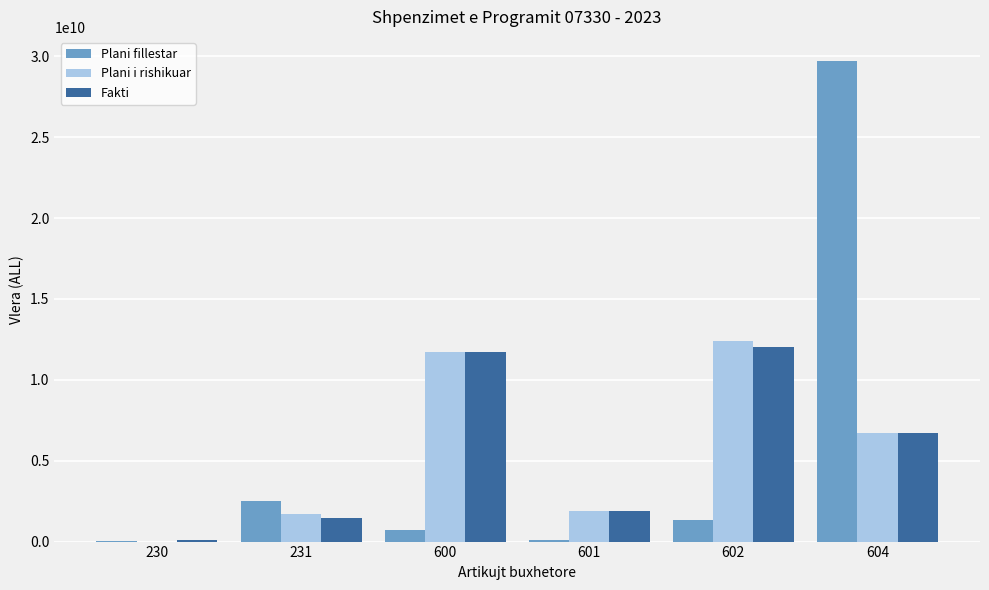

At which label does Fakti reach its peak?

602